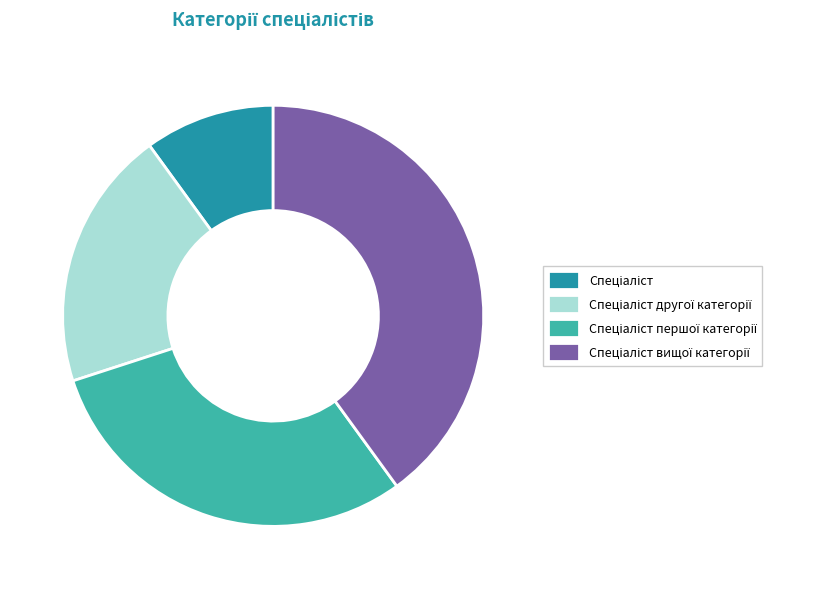

Does any single category account for the majority?

No